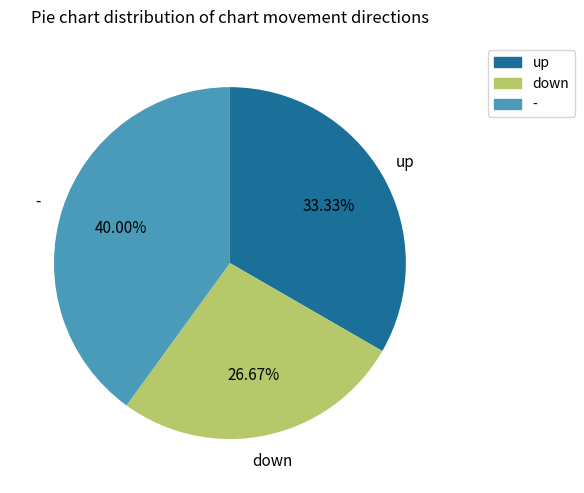

How many slices are in this pie chart?

3